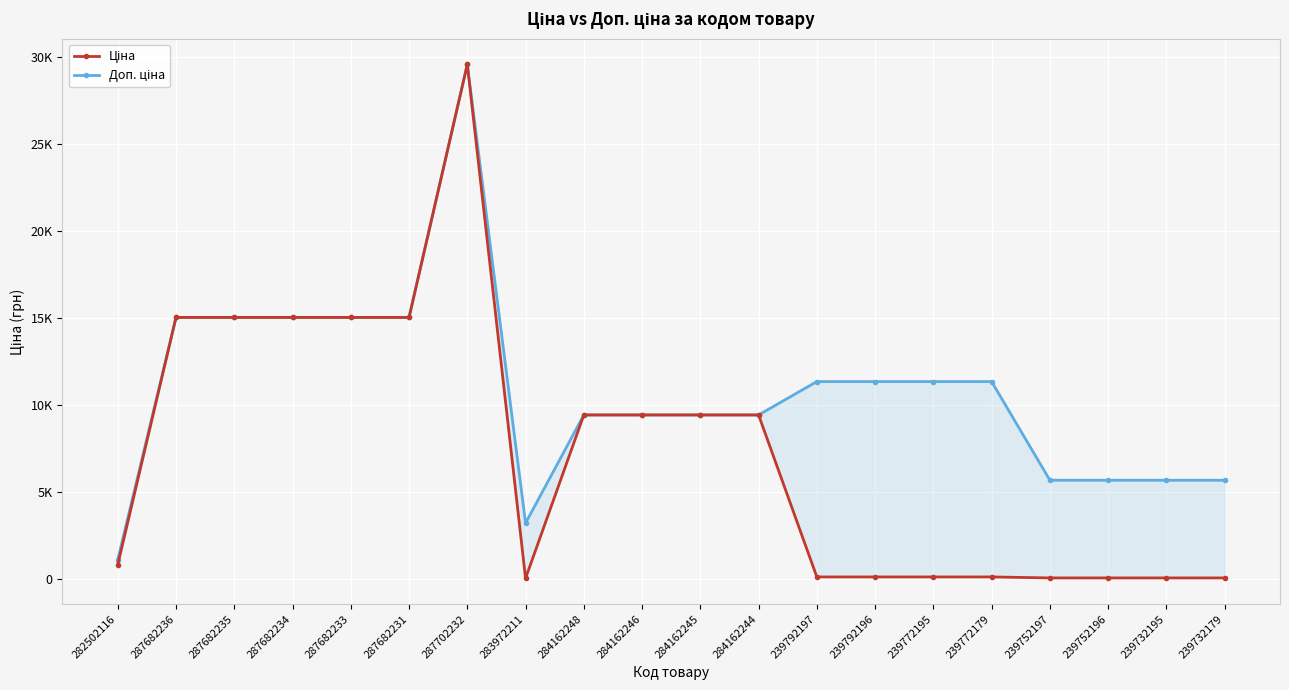

What is the smallest value displayed?

32.0